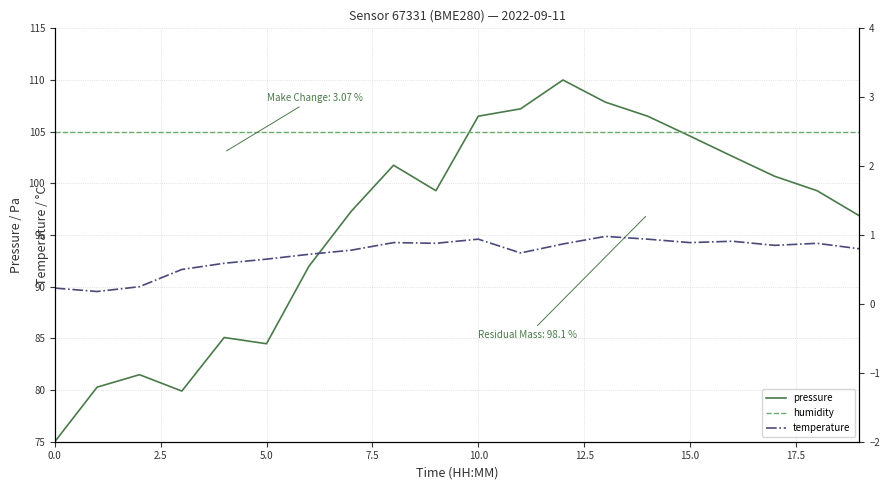

Where do humidity and pressure first cross each other?

9 and 10